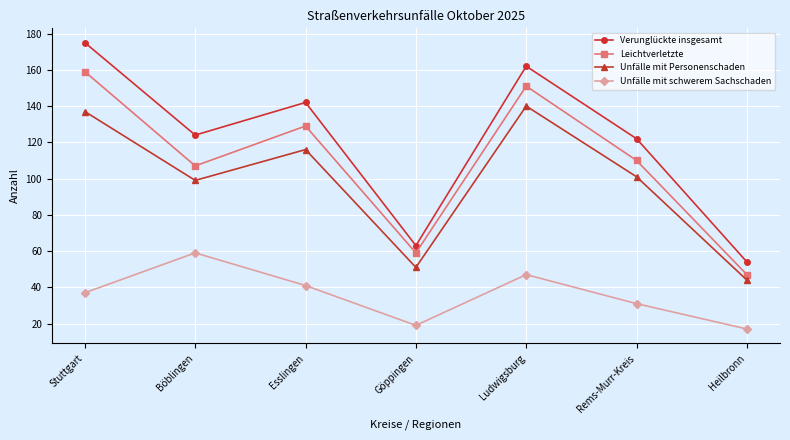

Does the chart display data point markers on the line(s)?

Yes